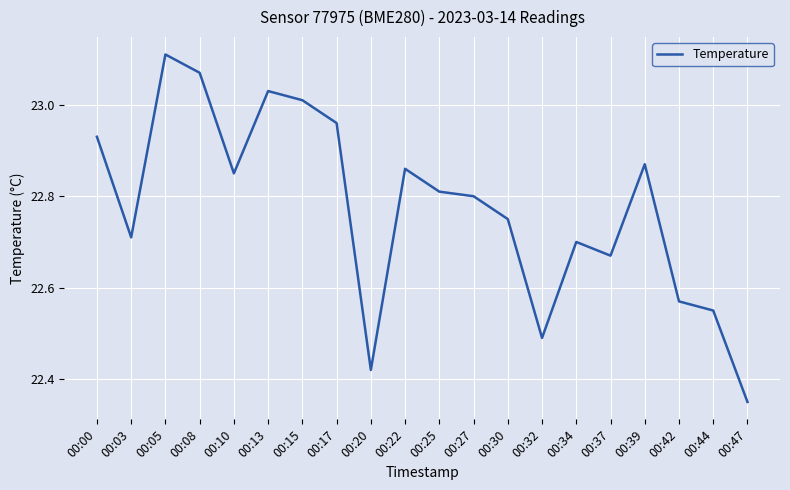

Where is the data nearest to the value 22?

00:47